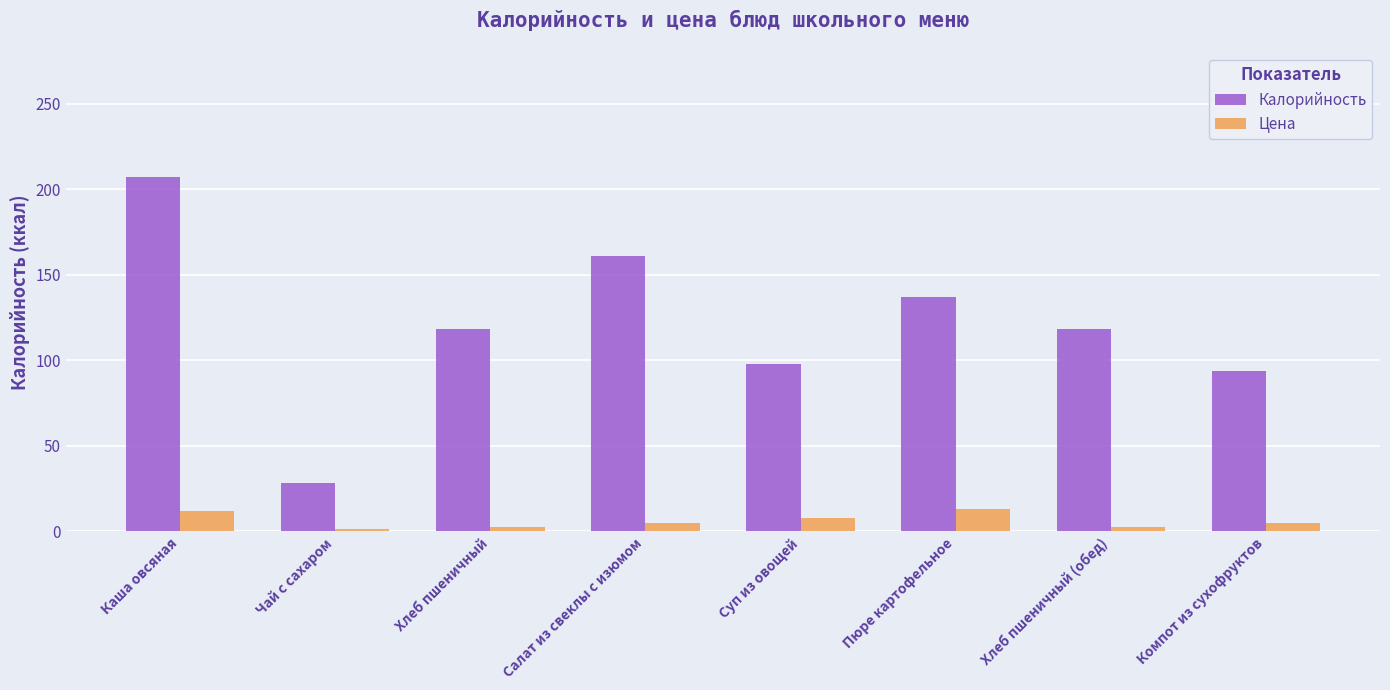

Between Каша овсяная and Хлеб пшеничный (обед), which series saw the biggest shift?

Калорийность